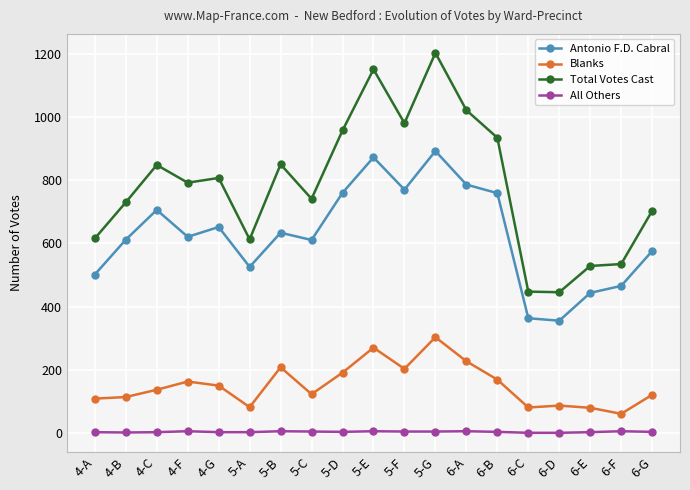

How many lines are shown in the chart?

4